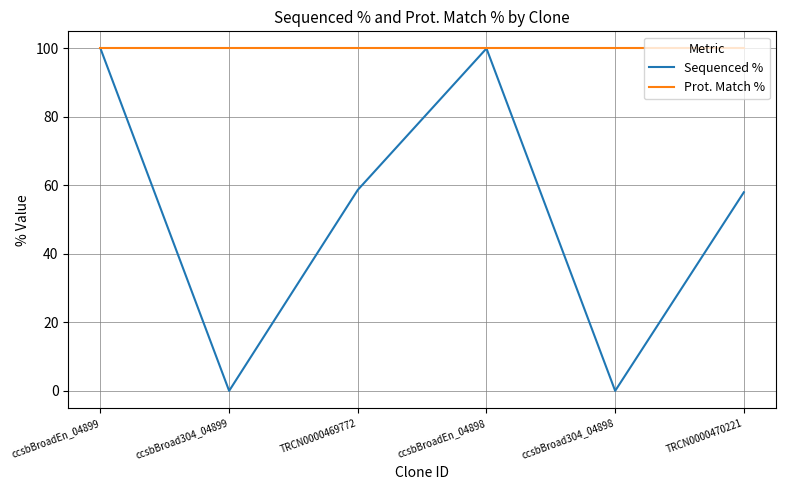

Reading right to left, transcribe all the data shown in this chart.

Sequenced %: TRCN0000470221=58.0	ccsbBroad304_04898=0.0	ccsbBroadEn_04898=100.0	TRCN0000469772=58.7	ccsbBroad304_04899=0.0	ccsbBroadEn_04899=100.0
Prot. Match %: TRCN0000470221=100.0	ccsbBroad304_04898=100.0	ccsbBroadEn_04898=100.0	TRCN0000469772=100.0	ccsbBroad304_04899=100.0	ccsbBroadEn_04899=100.0